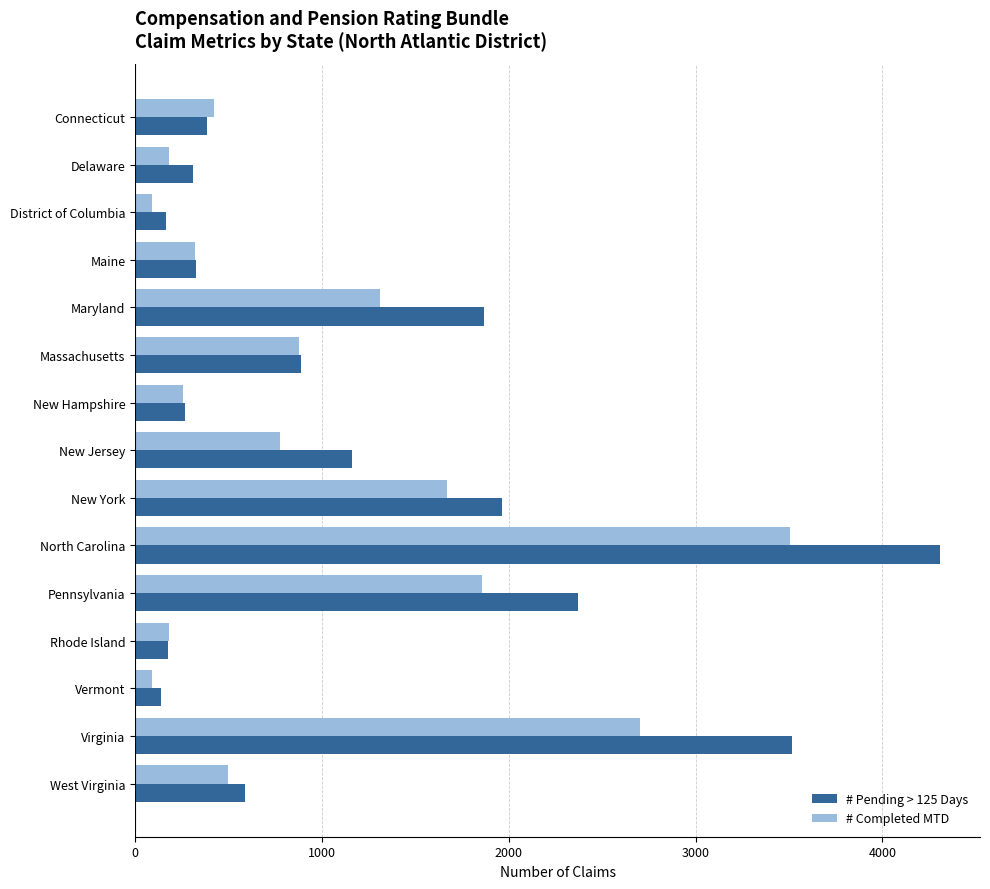

What is the greatest value displayed?

4307